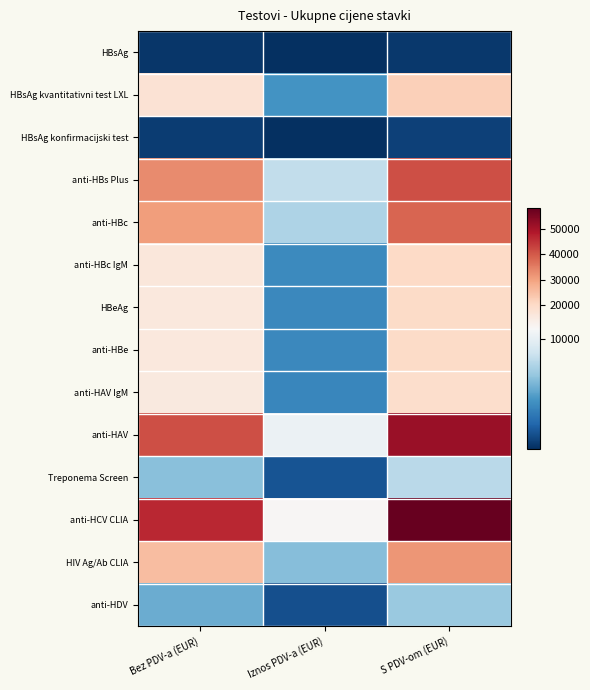

What is the difference between the highest and lowest values at S PDV-om (EUR)?

57580.0